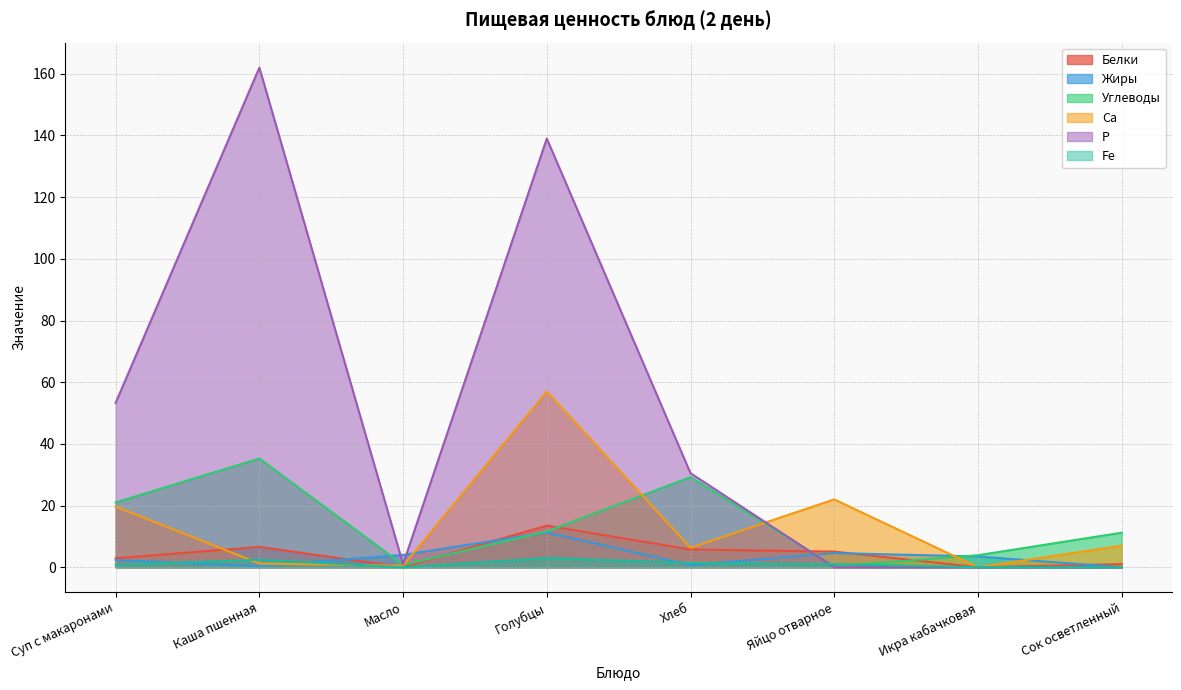

What is the label of the 1st point from the left?

Суп с макаронами